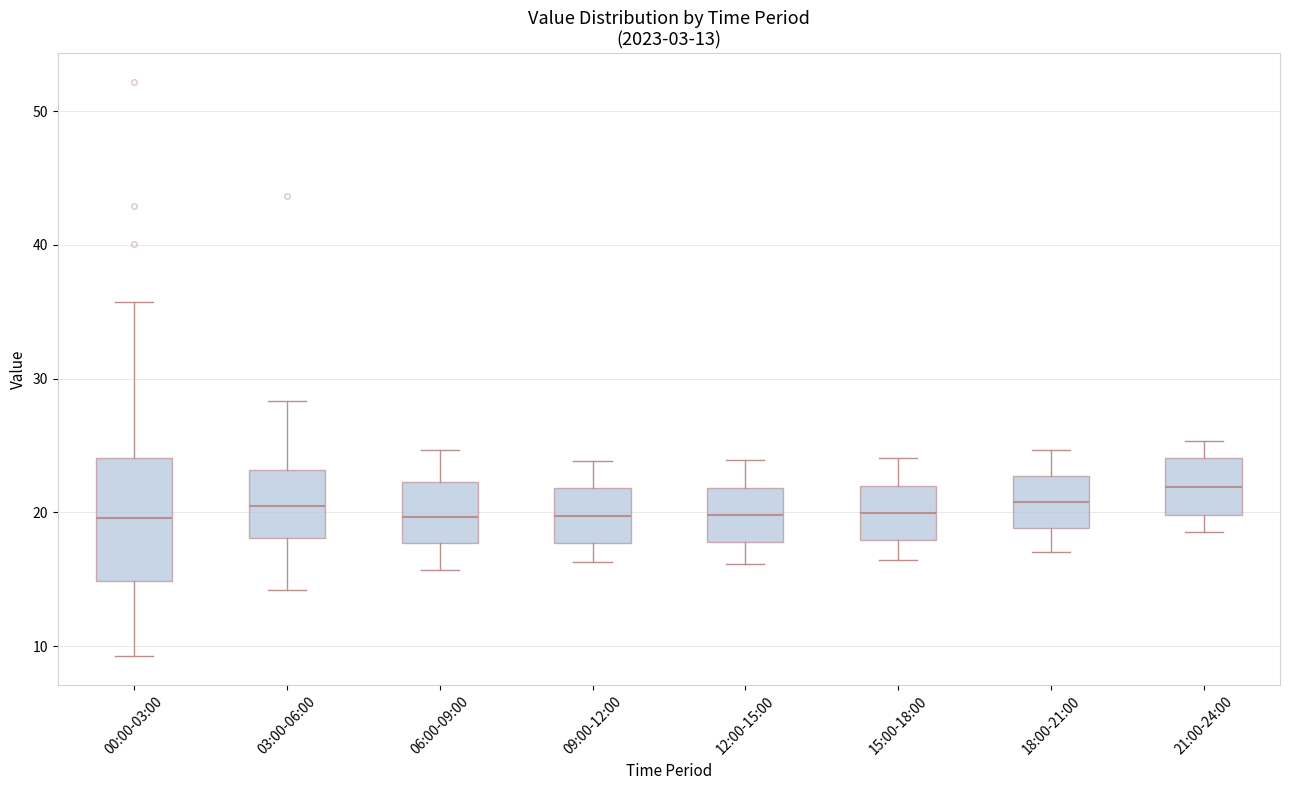

Which box is the tallest, from its lower edge to its upper edge?

00:00-03:00